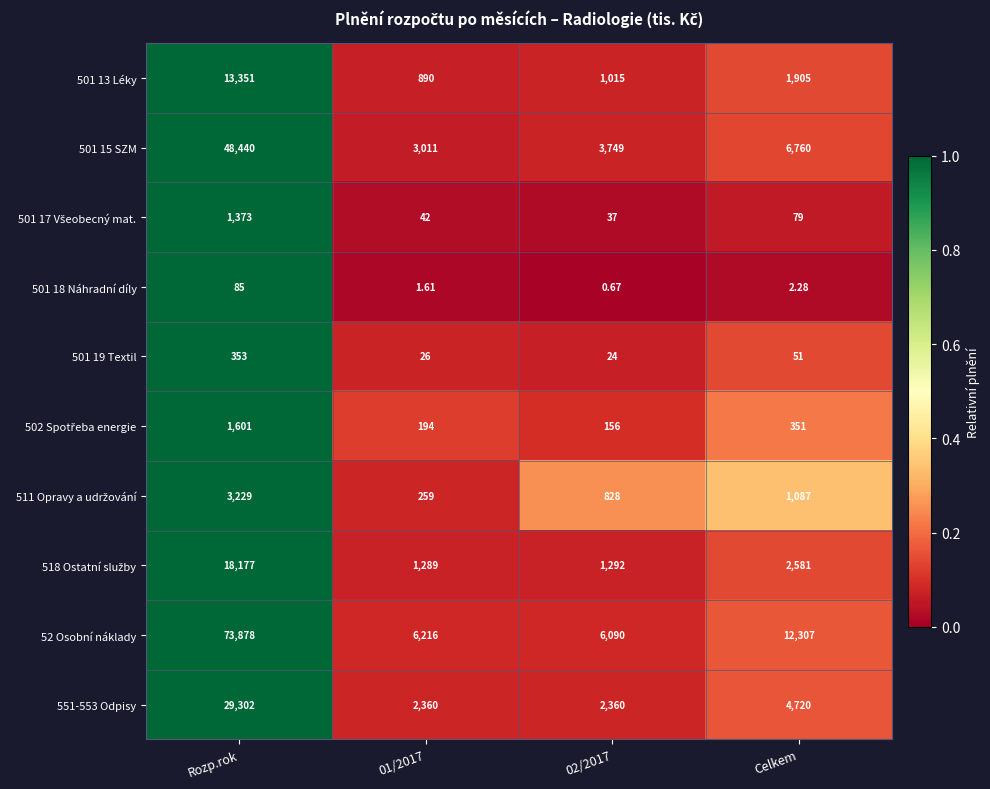

Which series changed the most between 01/2017 and Celkem?

52 Osobní náklady